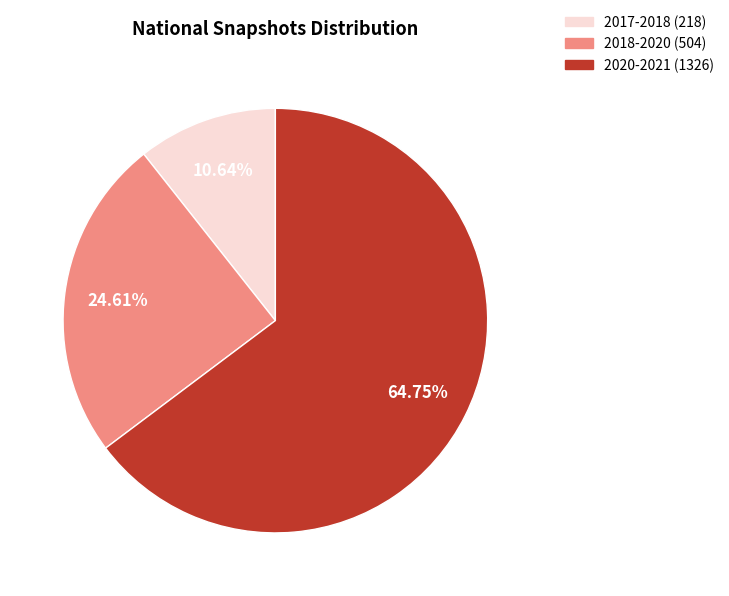

Does 2020-2021 (1326) represent more than half of the total?

Yes